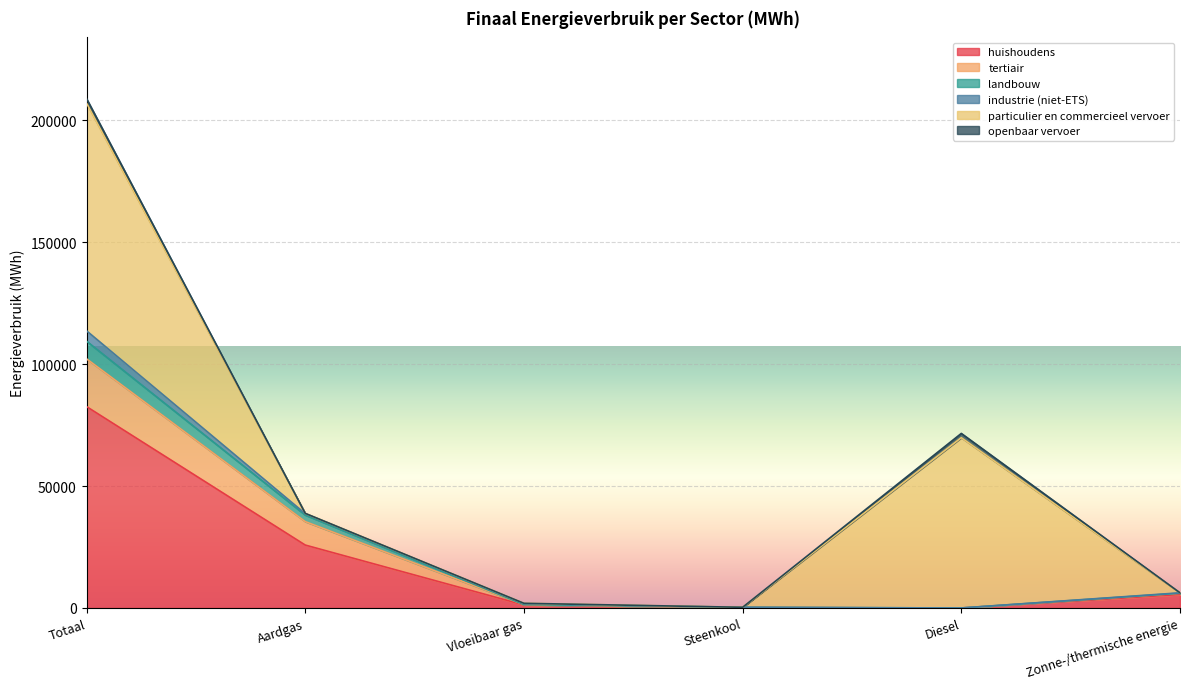

True or false: huishoudens and tertiair cross at least once.

False